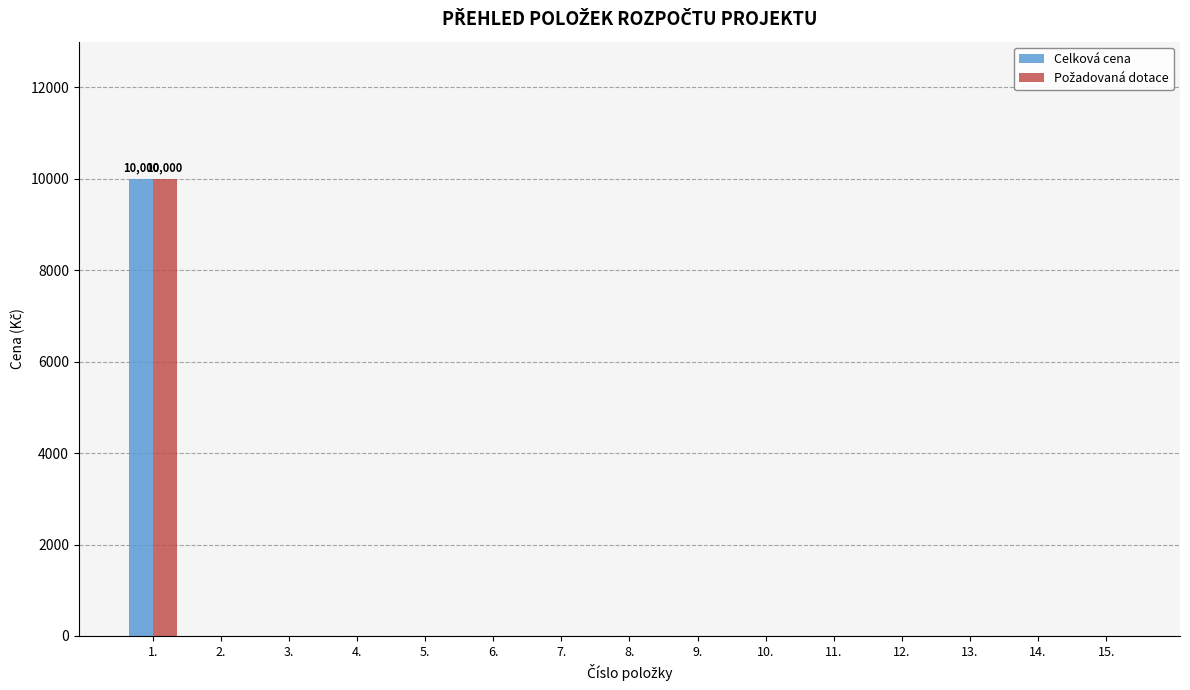

At which category is the sum across all series the highest?

1.